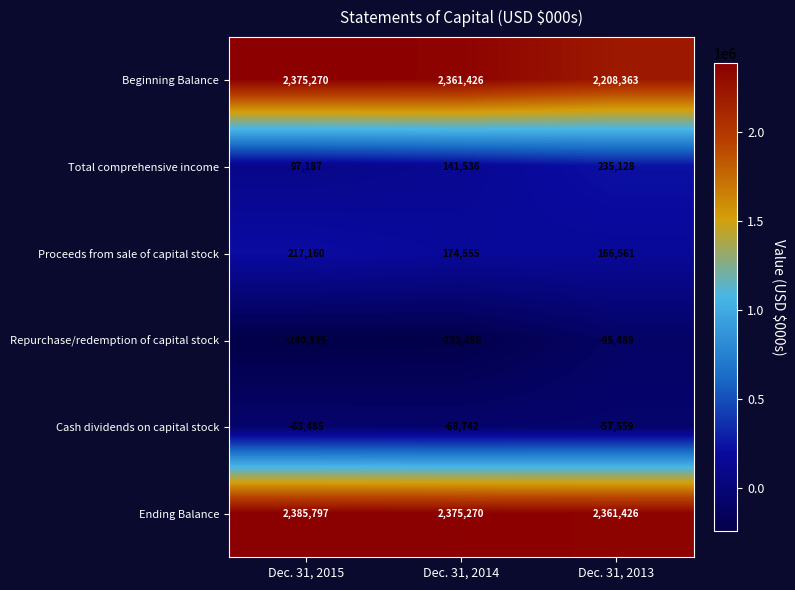

Is it true that Repurchase/redemption of capital stock equals -417561 at Dec. 31, 2015?

False